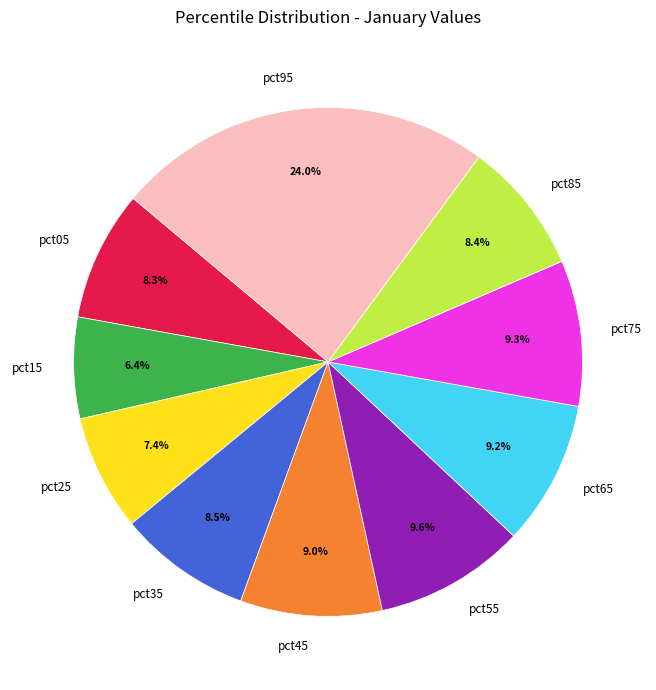

Which category has the biggest portion of the pie?

pct95